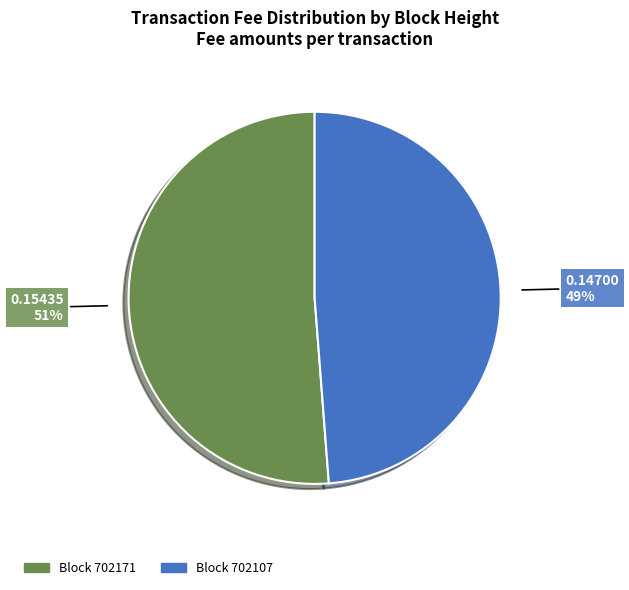

Is there any slice that represents more than half of the pie?

Yes